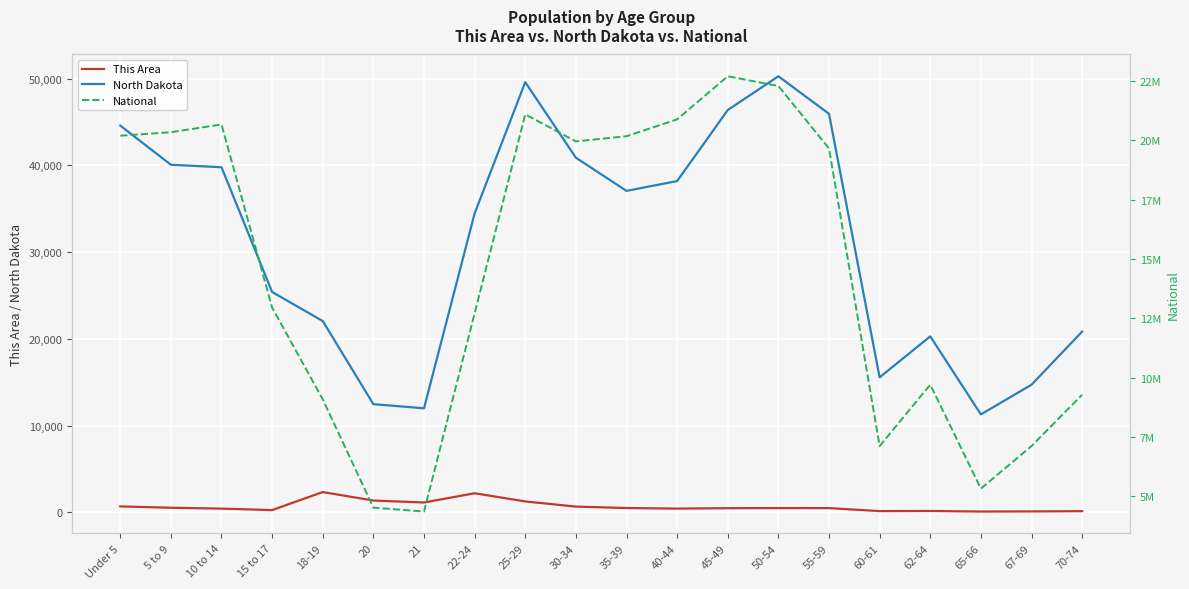

What are all the series names shown in the legend?

This Area, North Dakota, National